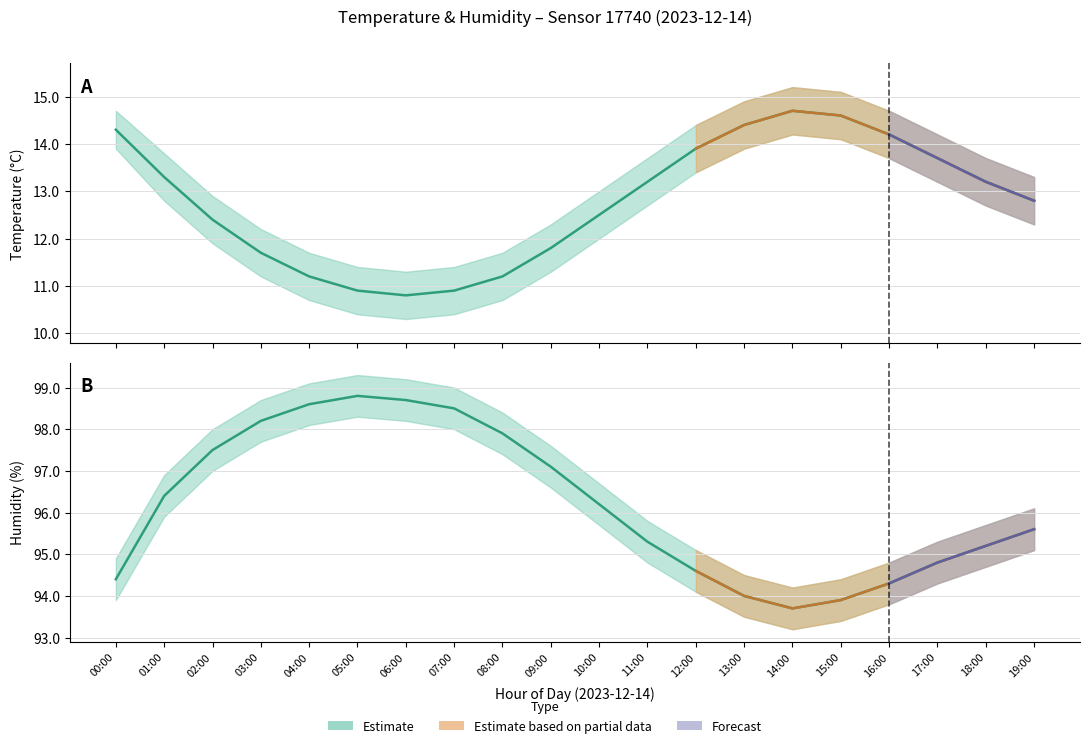

Is the value of Humidity at 19:00 greater than the value of Temperature at 17:00?

Yes